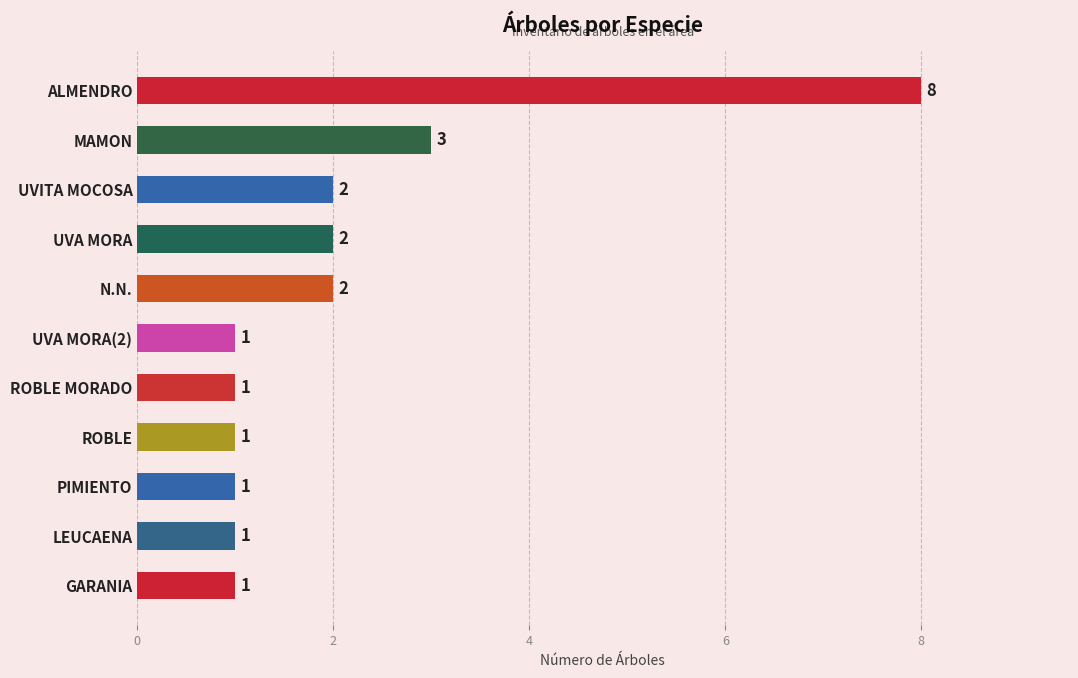

The chart shows a value of 3 at MAMON. True or false?

True